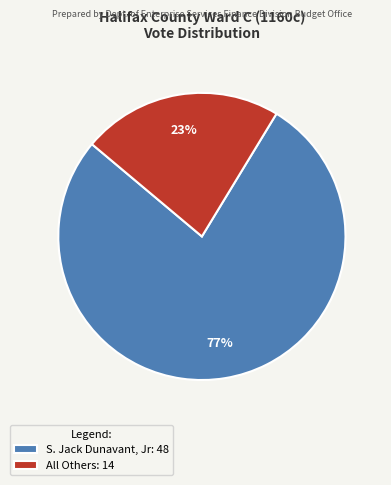

Is it true that S. Jack Dunavant, Jr is 77% of the pie?

True